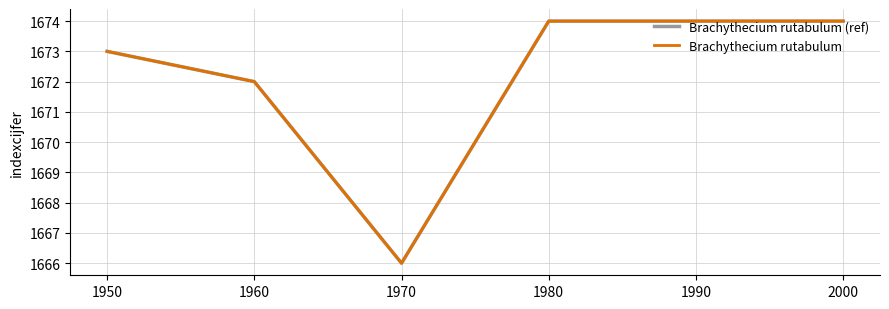

Which series has the largest range (max minus min)?

Brachythecium rutabulum (ref)